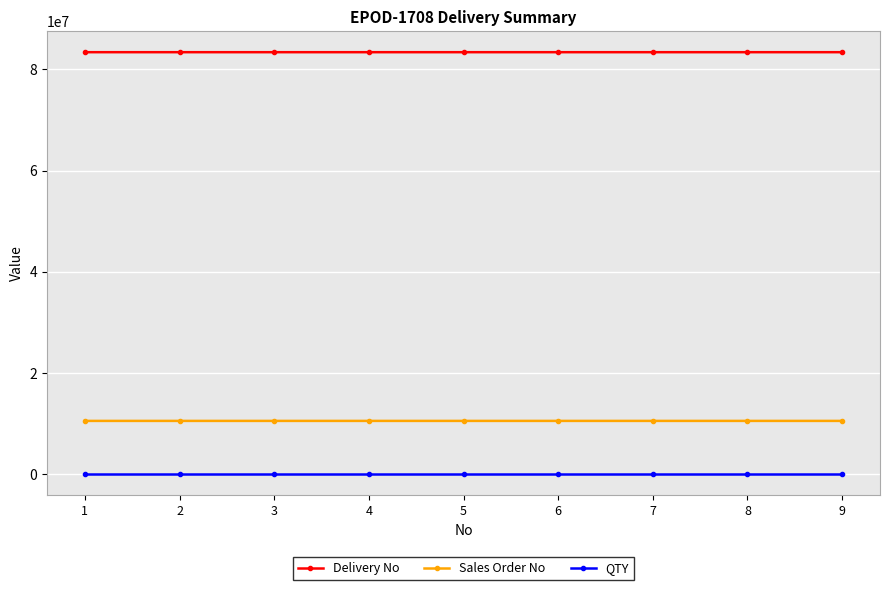

True or false: Sales Order No has more than 0 interior local peaks.

True